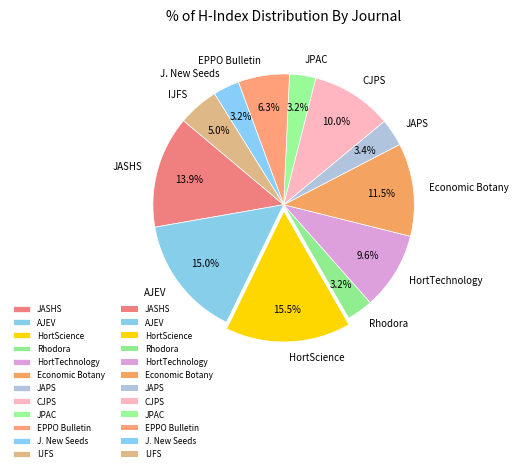

What percentage is NOT represented by JAPS?

96.6%